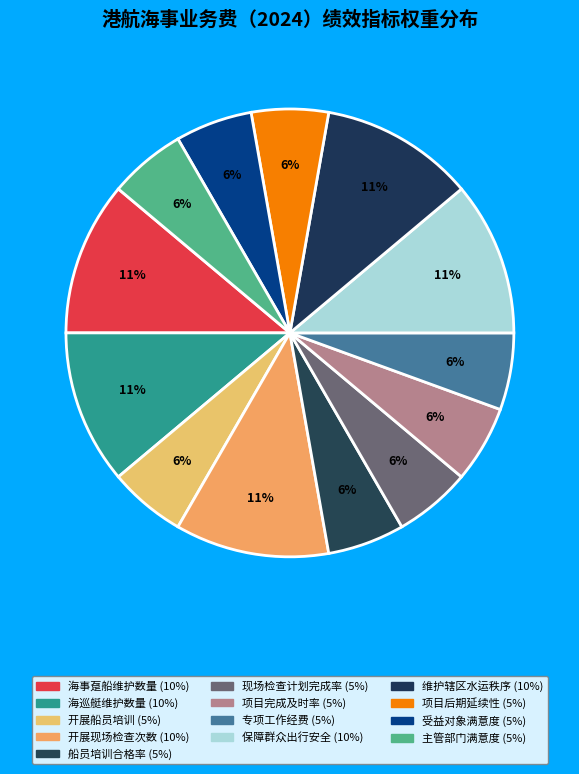

How many slices are in this pie chart?

13